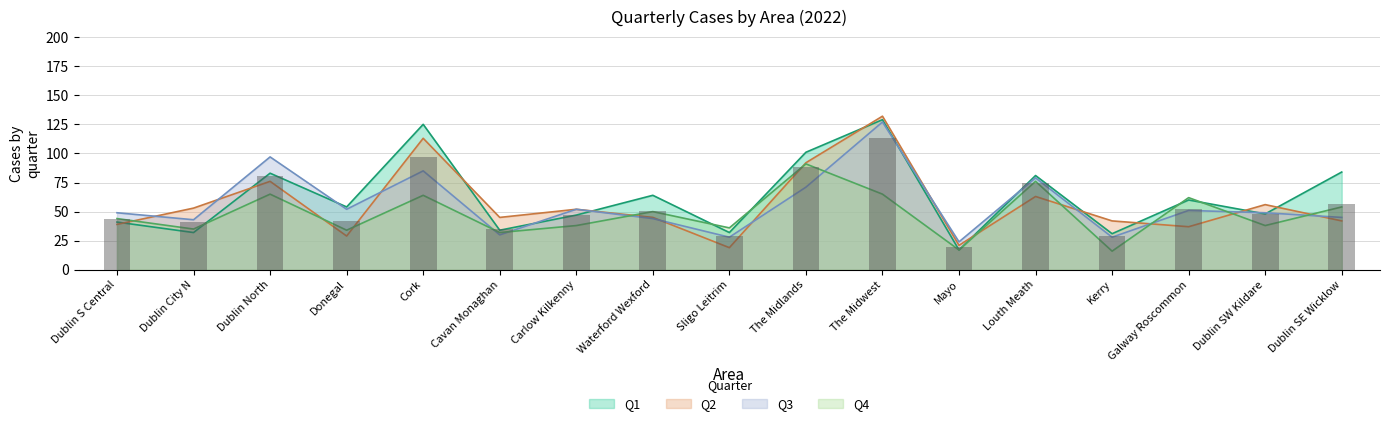

What is the smallest value displayed?

16